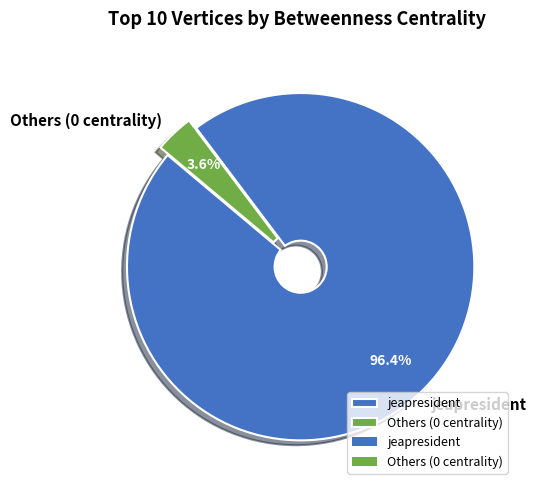

Is there any slice that represents more than half of the pie?

Yes